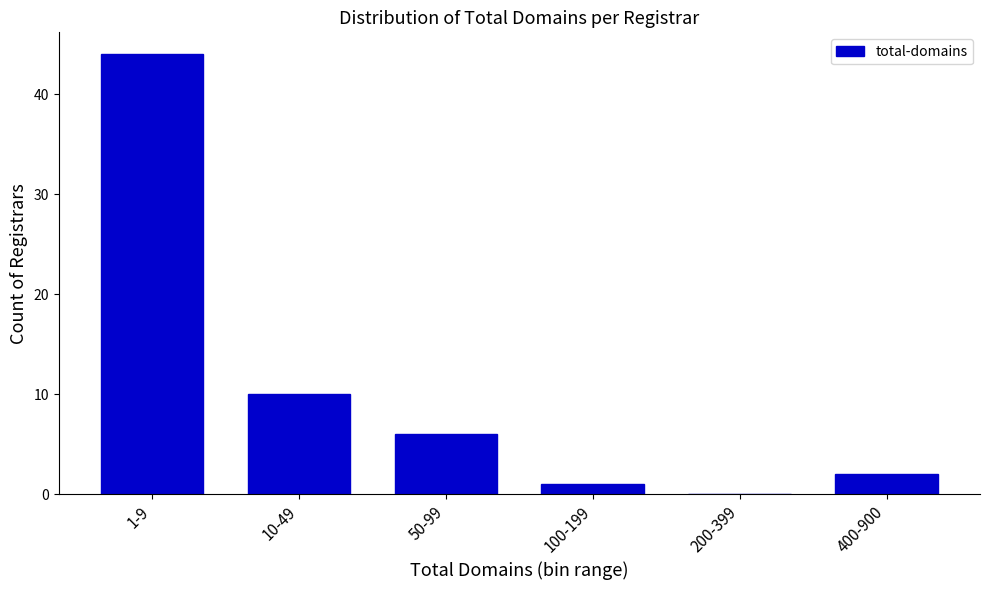

Reading right to left, list all the values displayed in this chart.

400-900=2	200-399=0	100-199=1	50-99=6	10-49=10	1-9=44